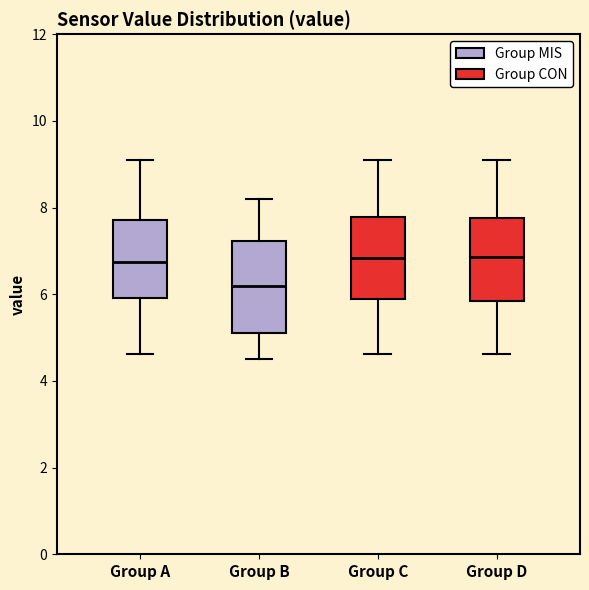

Where does the lower whisker of the box for Group A end on the y-axis? The values are not printed on the chart, so give them approximately, as read against the axis.

4.6